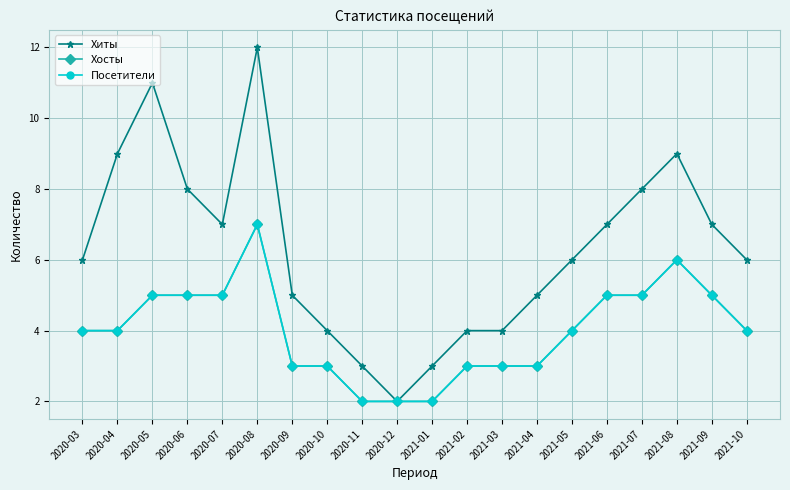

Where does the Хиты series first go above 6?

2020-04